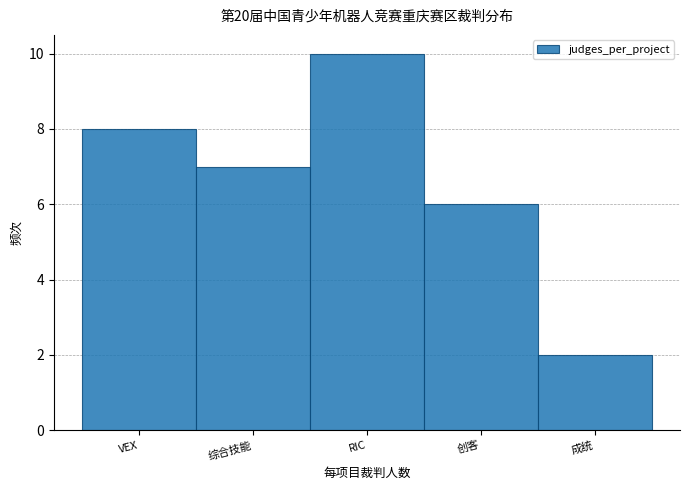

Reading left to right, transcribe all the data shown in this chart.

8	7	10	6	2